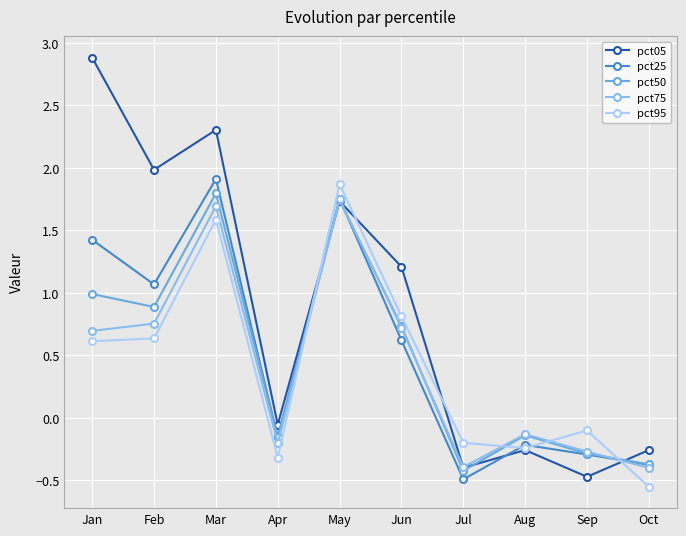

How many categories are shown in the chart?

10